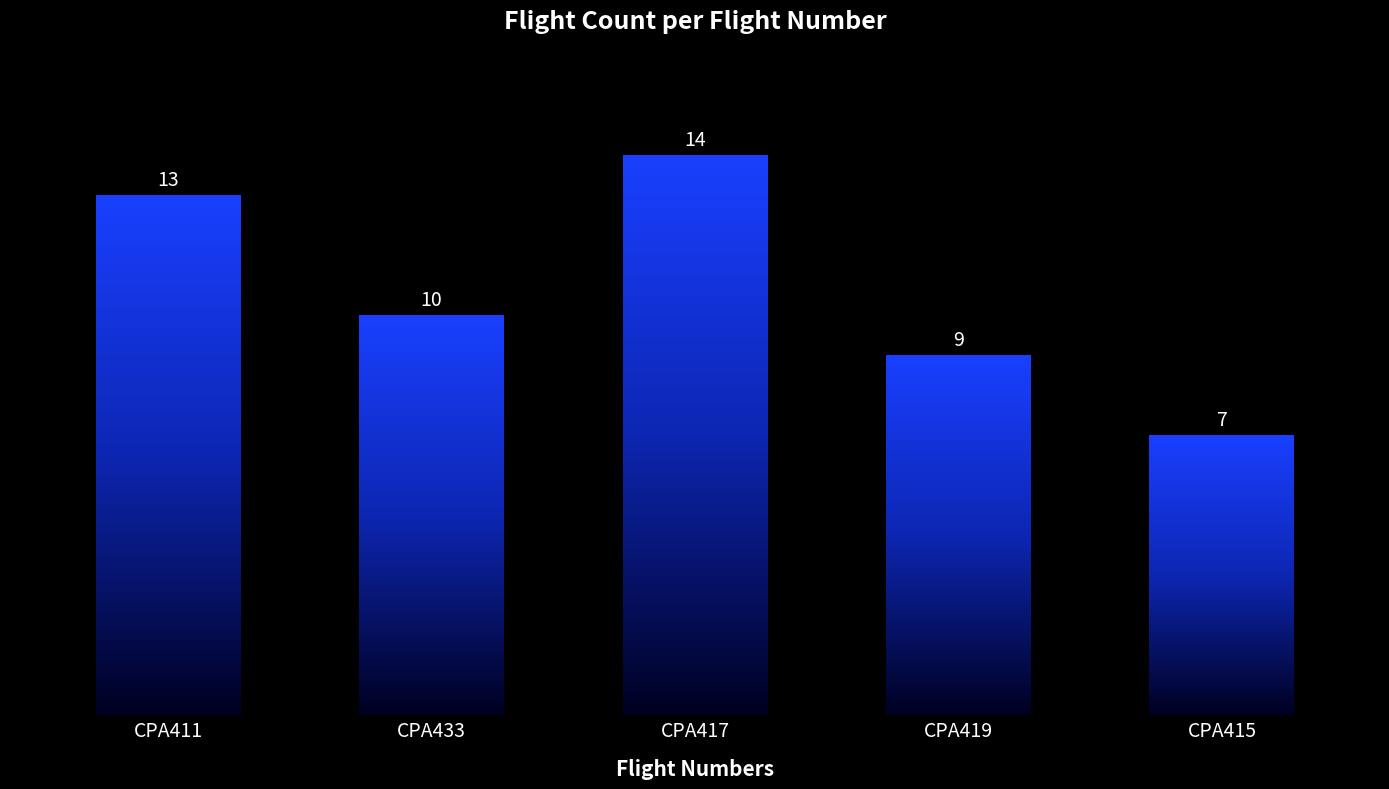

The value at CPA415 is 4. True or false?

False